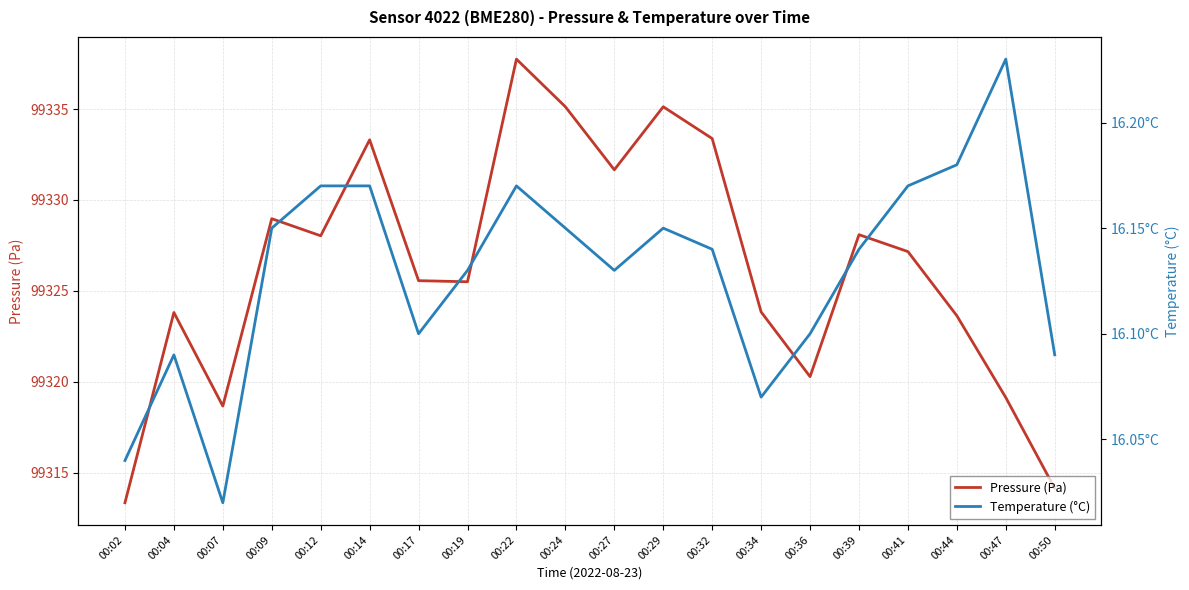

Reading left to right, list all the values displayed in this chart.

pressure: 00:02=99313.3	00:04=99323.8	00:07=99318.7	00:09=99329.0	00:12=99328.0	00:14=99333.3	00:17=99325.6	00:19=99325.5	00:22=99337.8	00:24=99335.1	00:27=99331.7	00:29=99335.1	00:32=99333.4	00:34=99323.8	00:36=99320.3	00:39=99328.1	00:41=99327.2	00:44=99323.6	00:47=99319.1	00:50=99314.1
temperature: 00:02=16.0	00:04=16.1	00:07=16.0	00:09=16.1	00:12=16.2	00:14=16.2	00:17=16.1	00:19=16.1	00:22=16.2	00:24=16.1	00:27=16.1	00:29=16.1	00:32=16.1	00:34=16.1	00:36=16.1	00:39=16.1	00:41=16.2	00:44=16.2	00:47=16.2	00:50=16.1